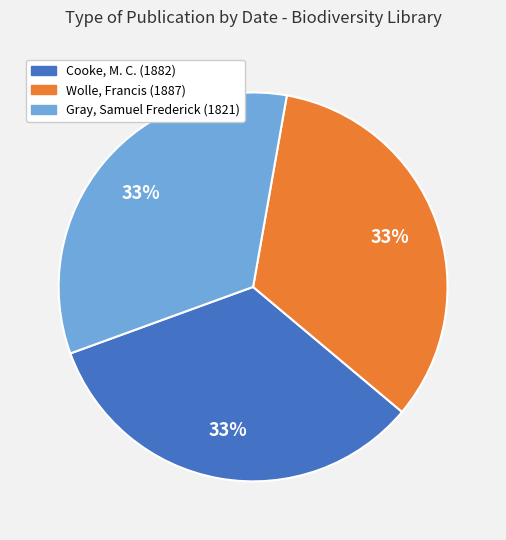

What is the ratio of the value at Gray, Samuel Frederick (1821) to the value at Cooke, M. C. (1882)?

1.0